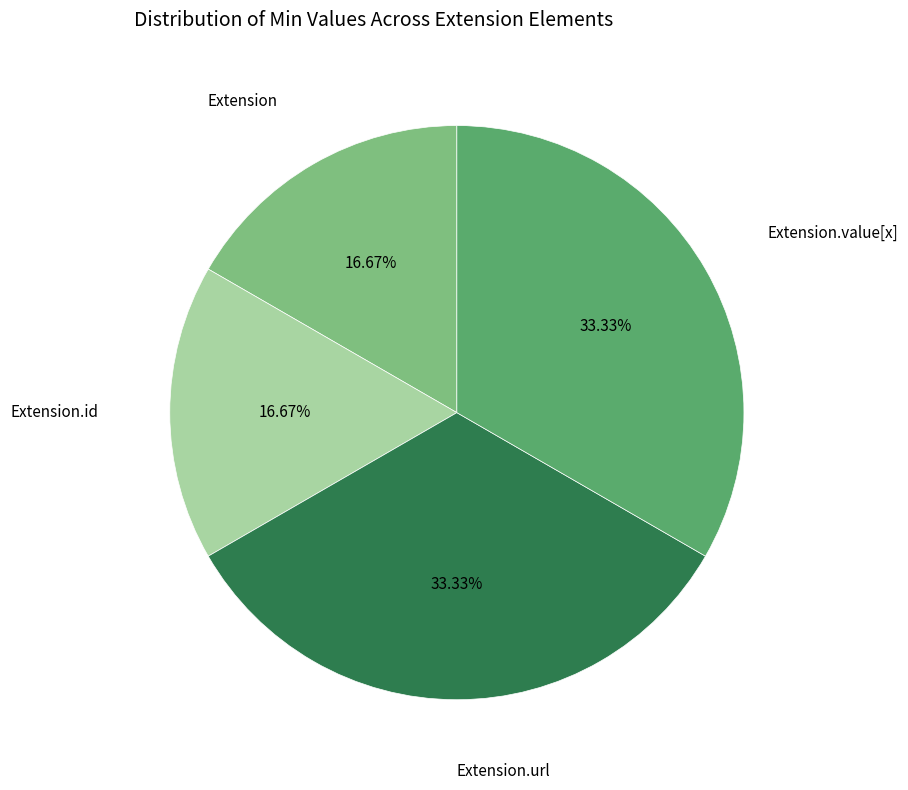

Does any single category account for the majority?

No